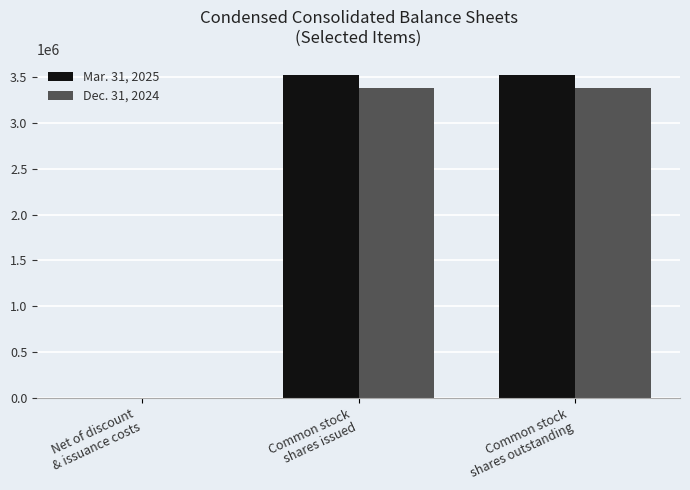

Which series has the largest range (max minus min)?

Mar. 31, 2025